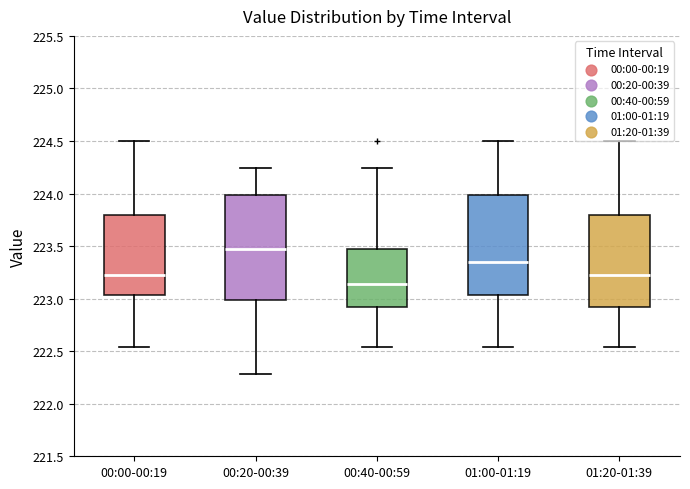

Where is the lower edge of the box for 00:20-00:39 on the y-axis? The values are not printed on the chart, so give them approximately, as read against the axis.

223.00